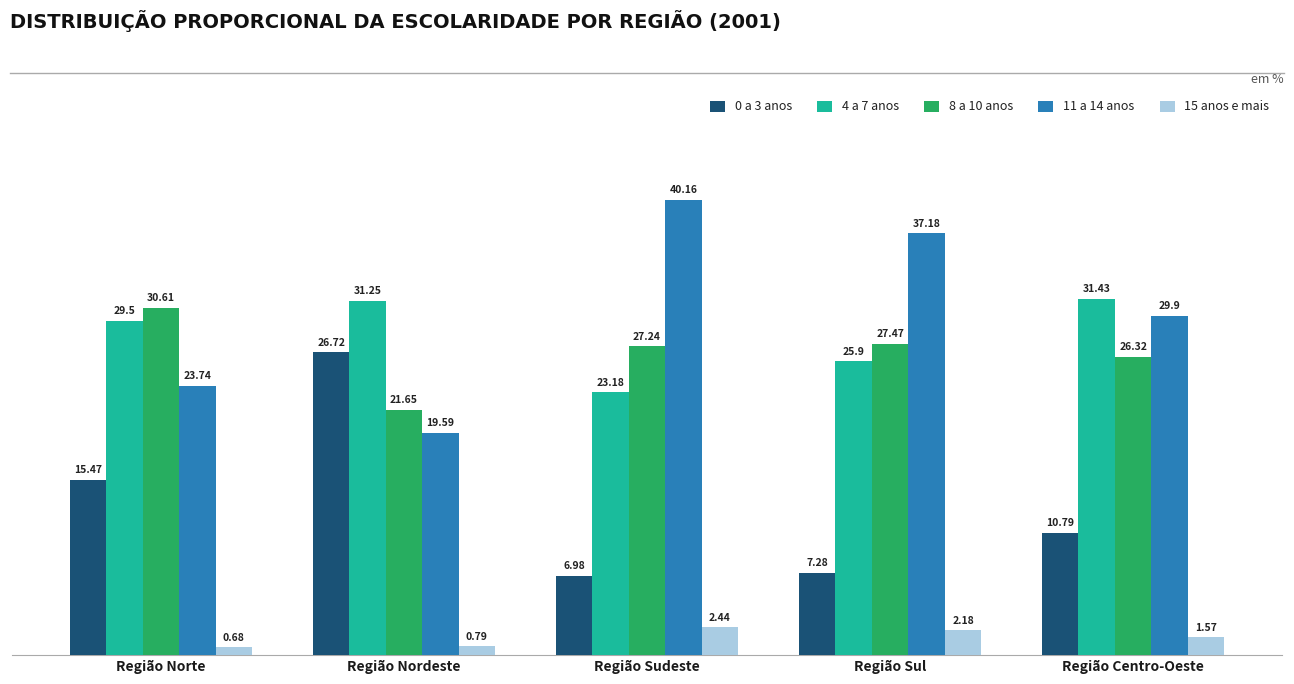

What is the label of the 4th bar from the left?

Região Sul